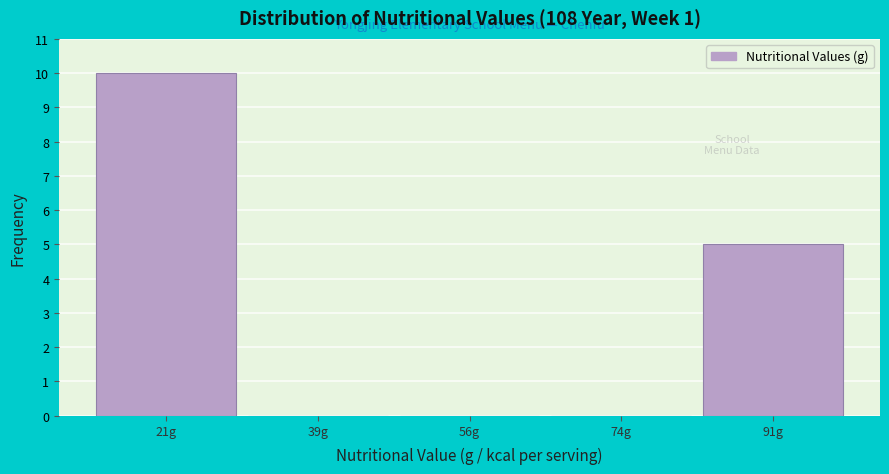

Reading left to right, what are all the values shown in this chart?

21g=10	39g=0	56g=0	74g=0	91g=5